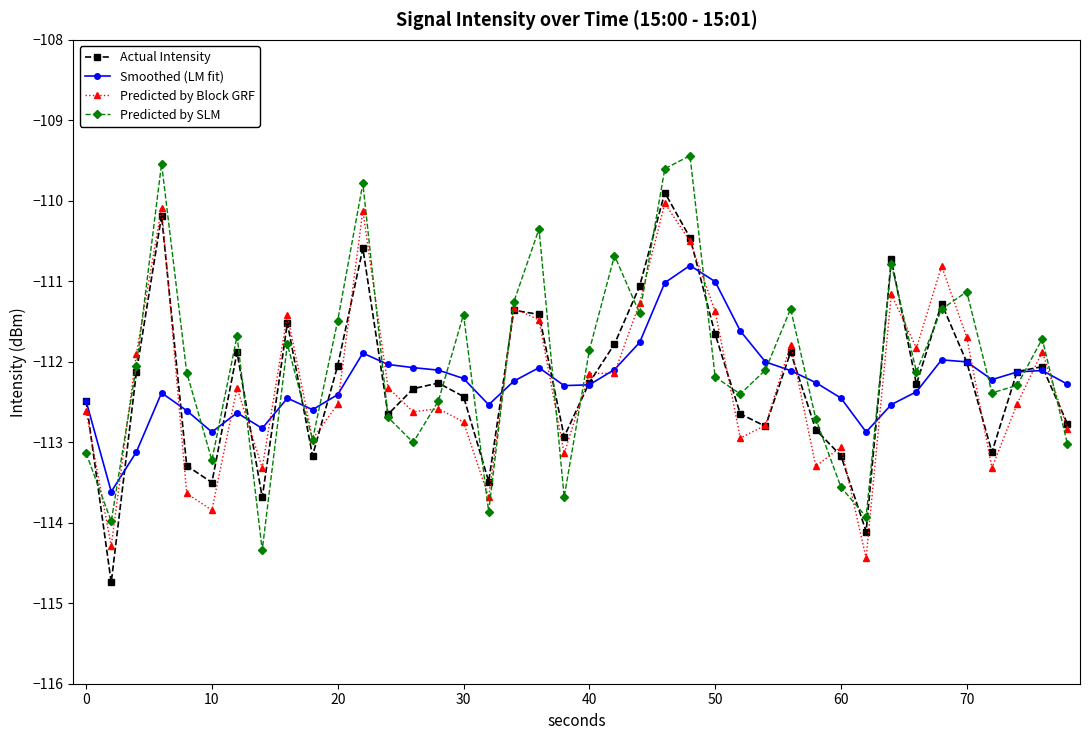

What is the minimum value for Predicted by SLM?

-114.3